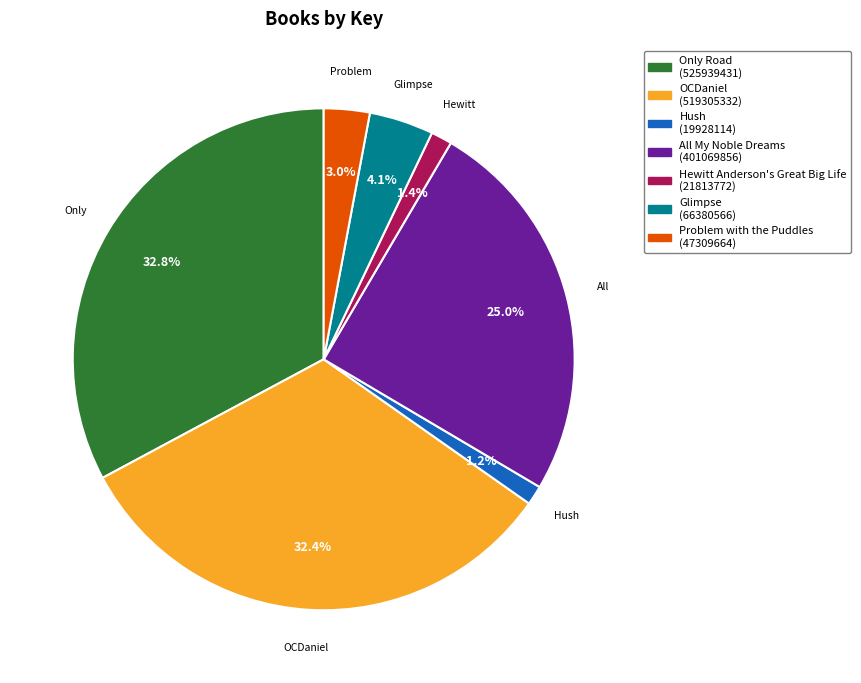

The Hewitt Anderson's Great Big Life slice represents 11% of the pie. True or false?

False